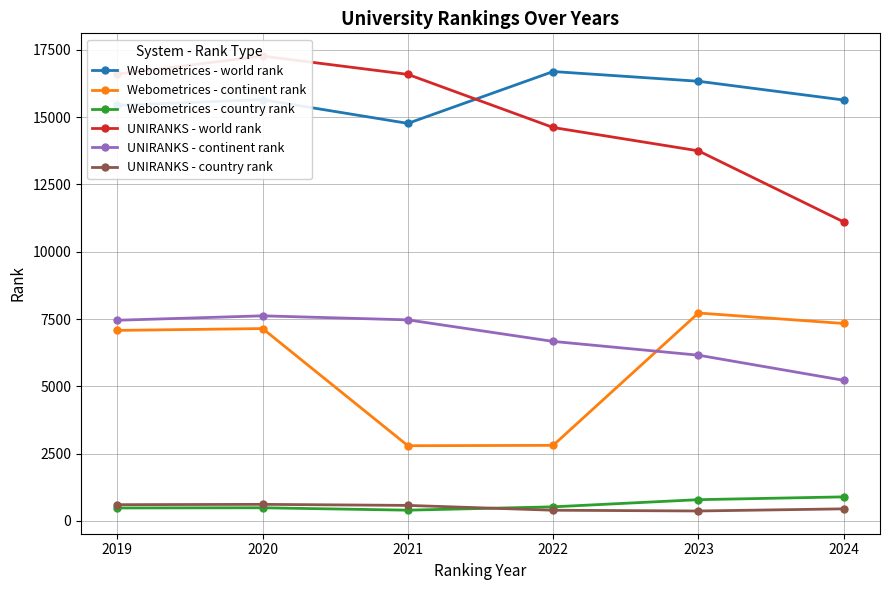

True or false: Webometrices - world rank and UNIRANKS - continent rank cross at least once.

False